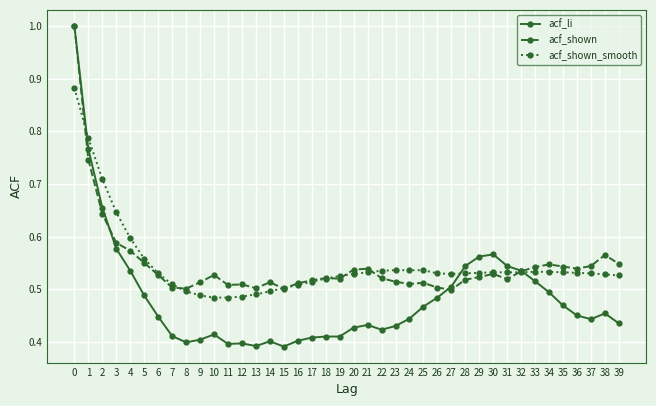

Is it true that acf_li equals 0.9 at 32?

False